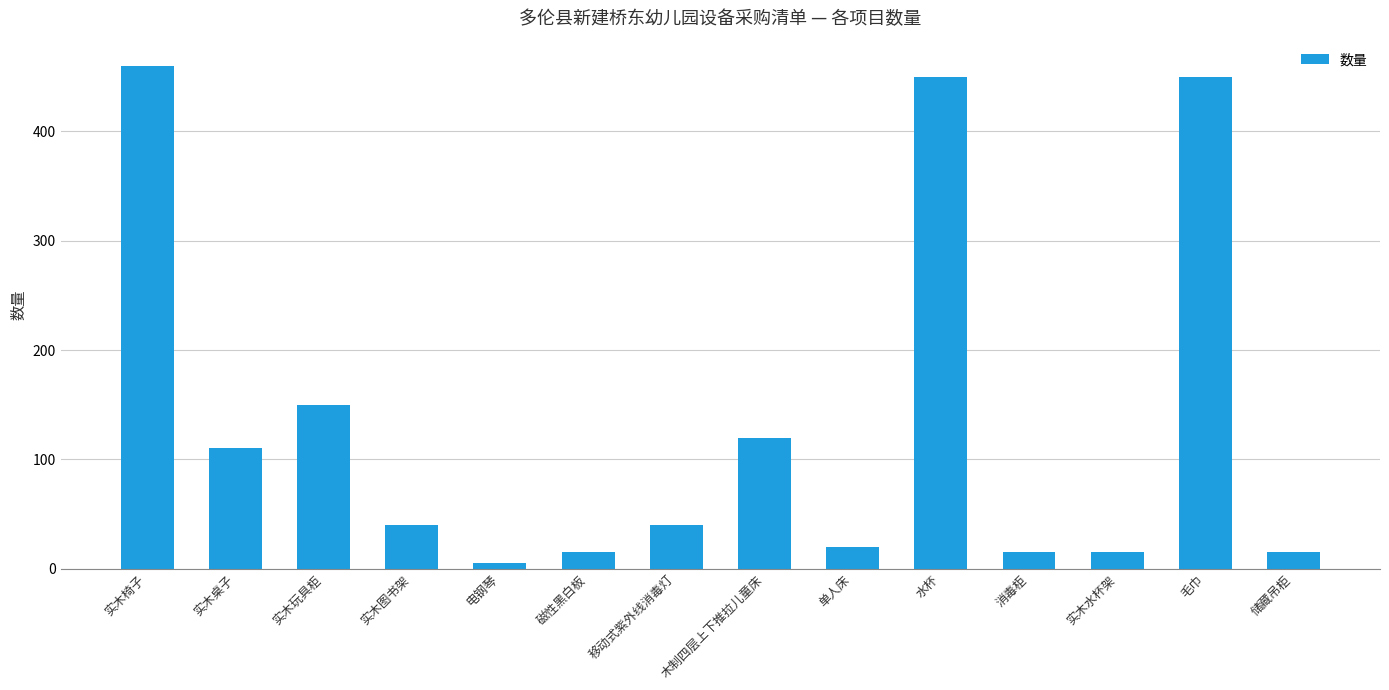

The chart shows a value of 15 at 实木水杯架. True or false?

True